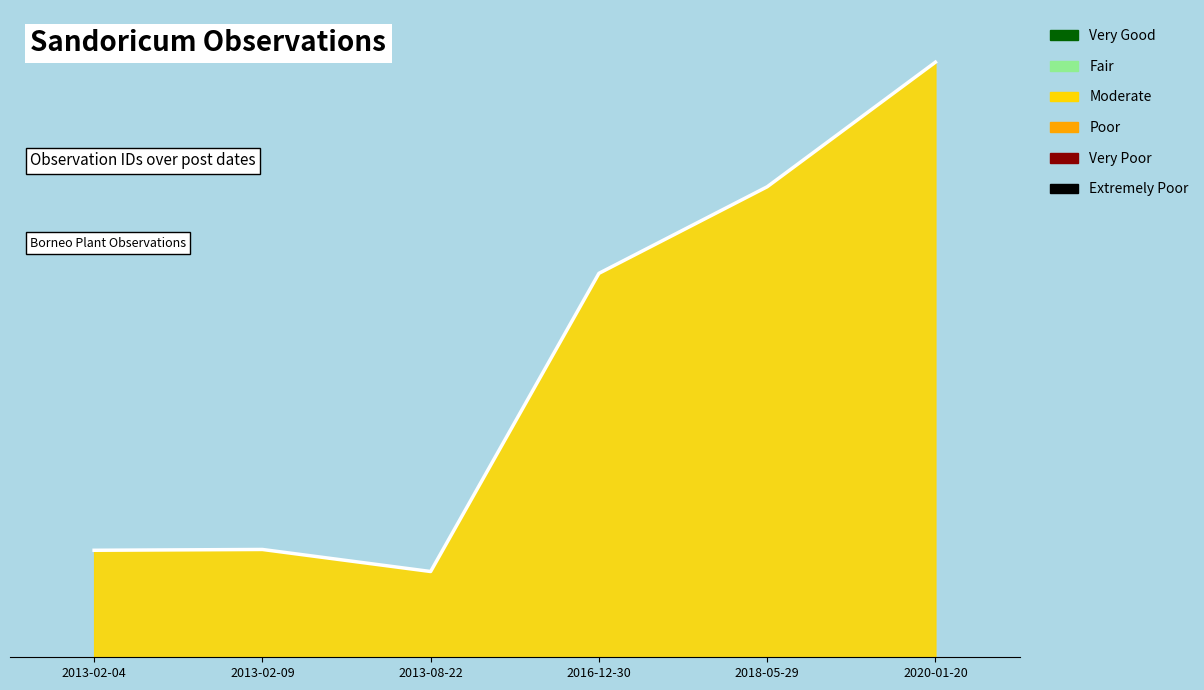

How many interior local valleys (lower than both neighbors) does the data have?

1